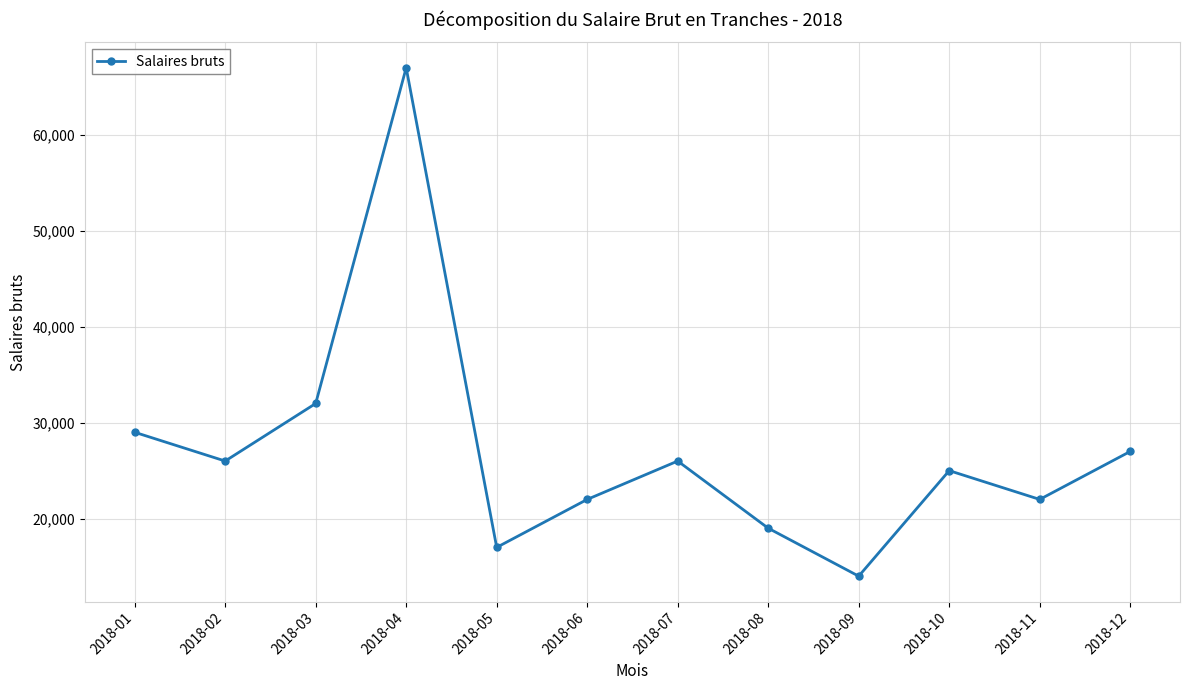

What is the difference between the maximum and minimum values?

53000